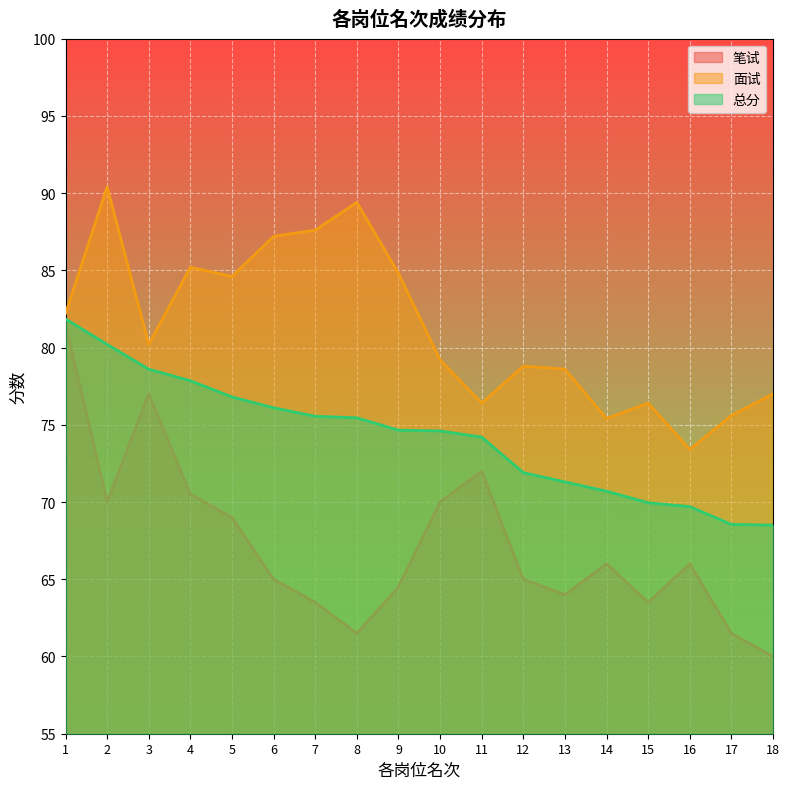

List the labels in order of 面试 value, smallest first.

16, 14, 17, 11, 15, 18, 13, 12, 10, 3, 1, 5, 9, 4, 6, 7, 8, 2